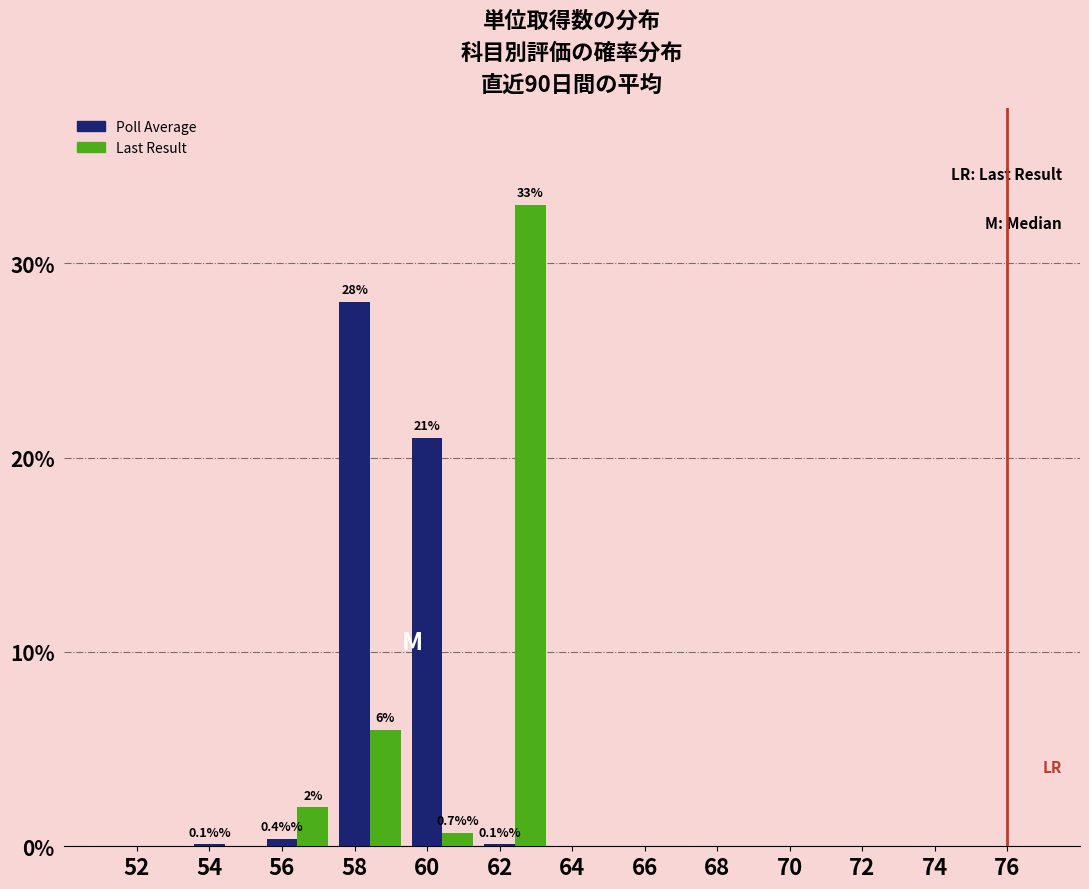

At which label is Last Result closest to 16?

58